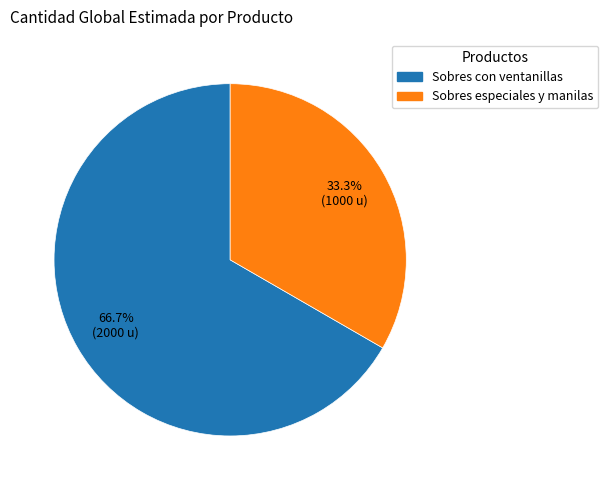

What percentage do Sobres especiales y manilas and Sobres con ventanillas together represent?

100.0%